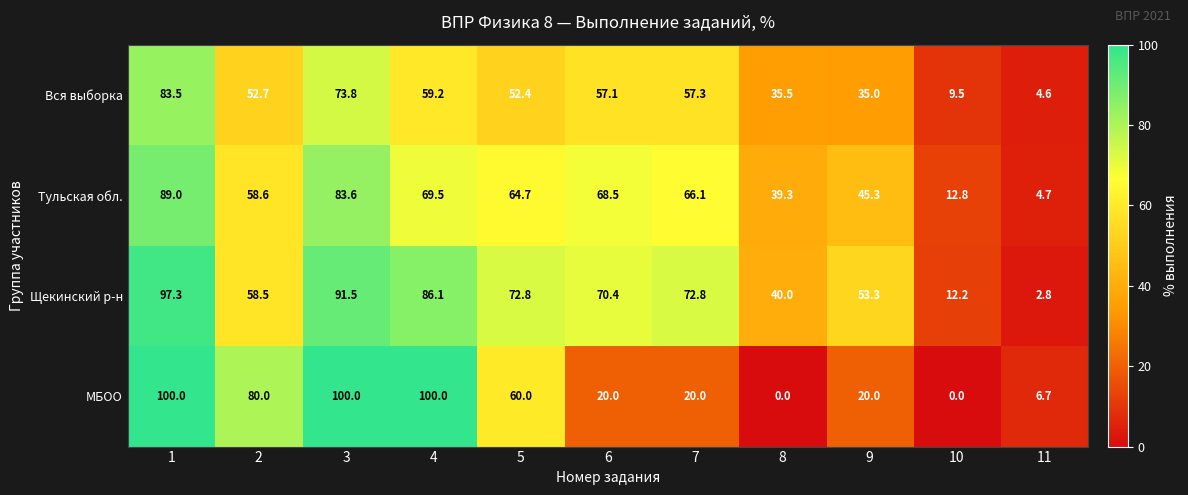

What is the sum of all Щекинский р-н values?

657.7